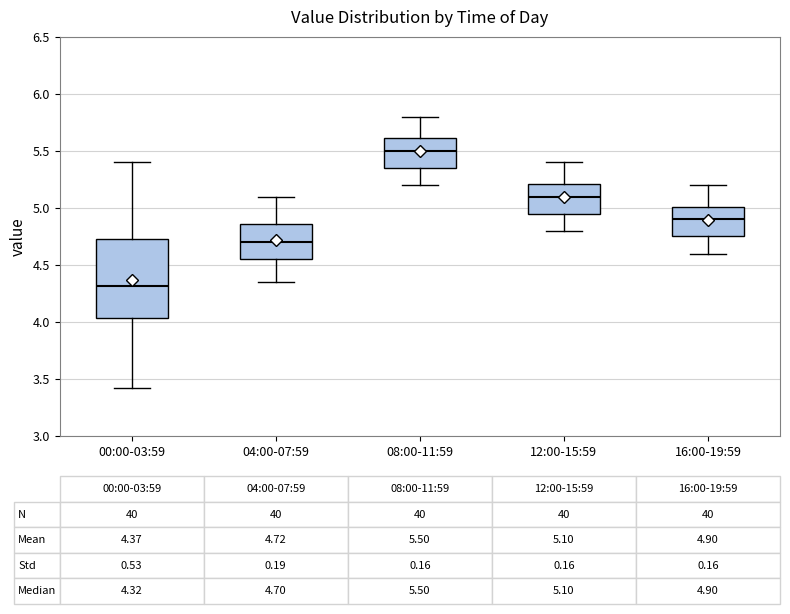

Which box's median line is the lowest?

00:00-03:59